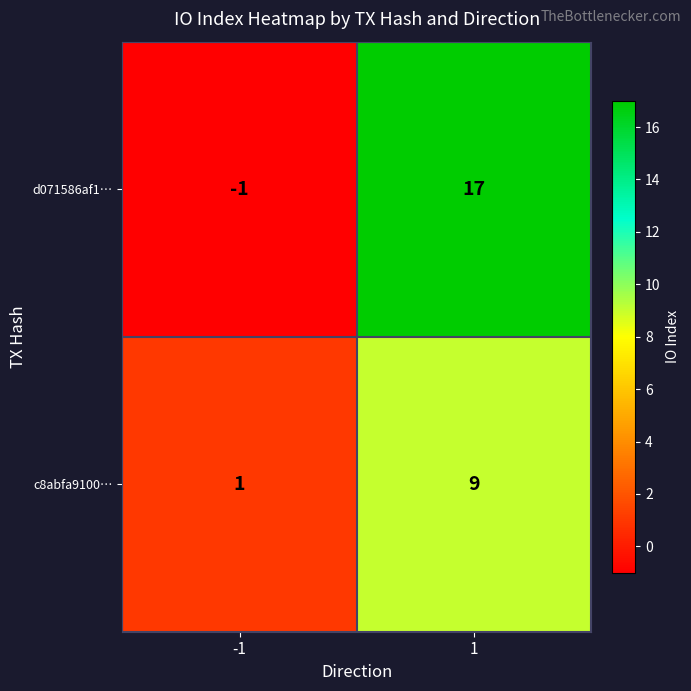

The value of c8abfa9100… at 1 is 9. True or false?

True